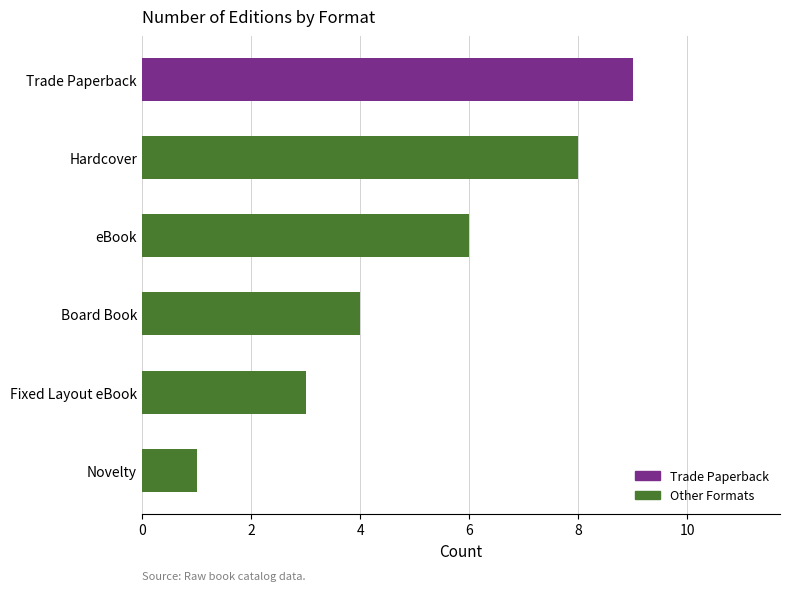

Count the number of data series in this chart.

1